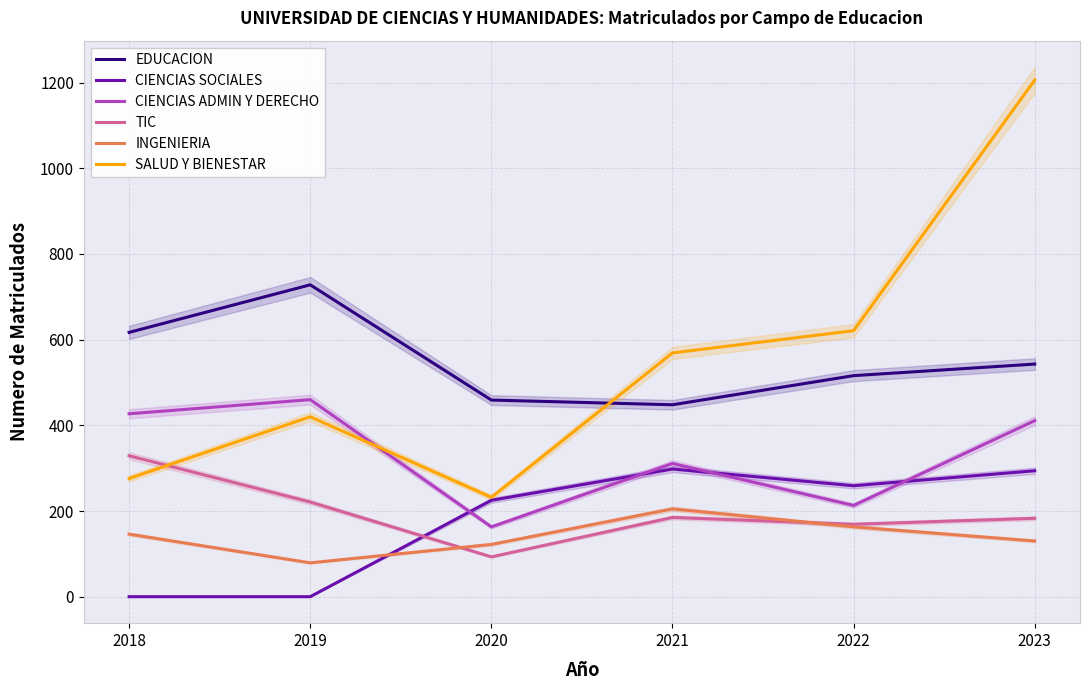

Is the value of CIENCIAS SOCIALES at 2022 greater than the value of CIENCIAS ADMIN Y DERECHO at 2023?

No